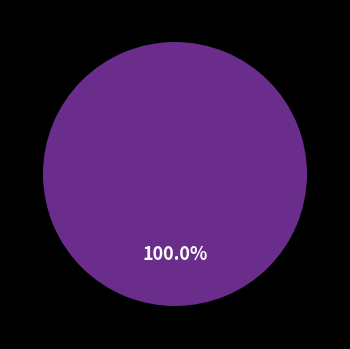

Rank the categories by value from lowest to highest.

110956, 110952